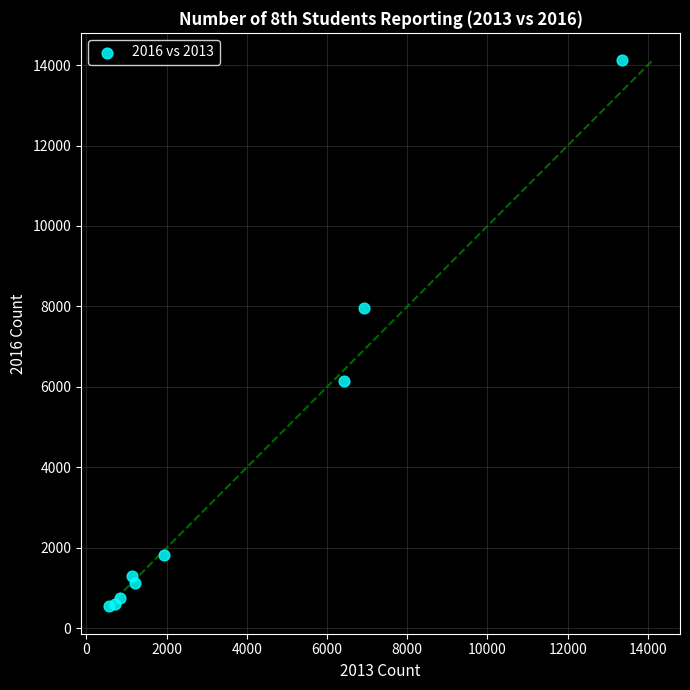

What Y value in the scatter plot is closest to 7334?

7961